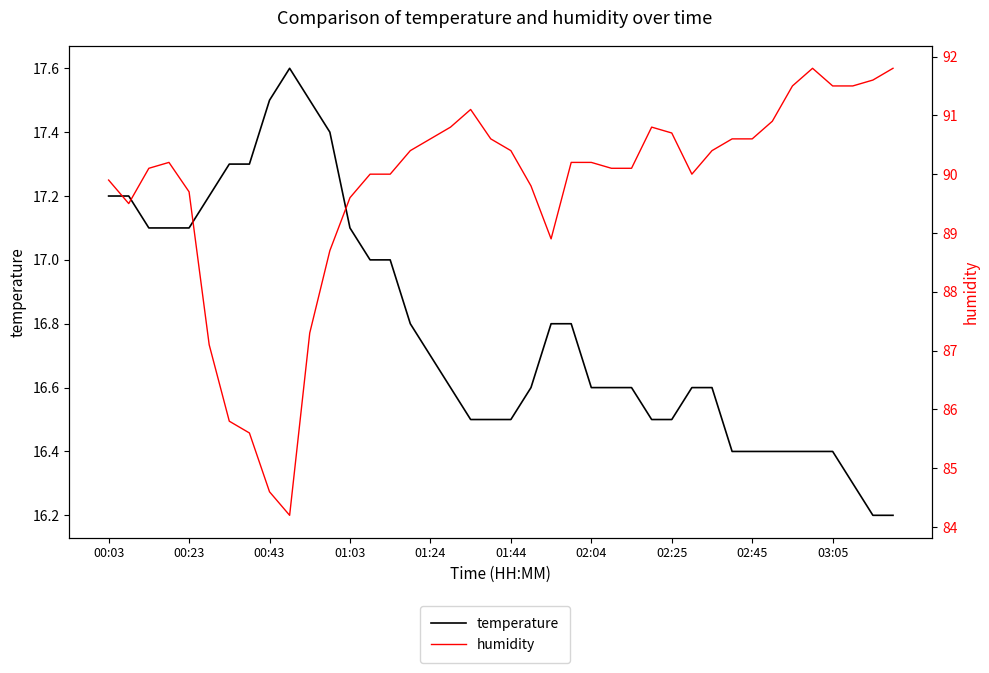

How many interior local valleys does the humidity series have?

4